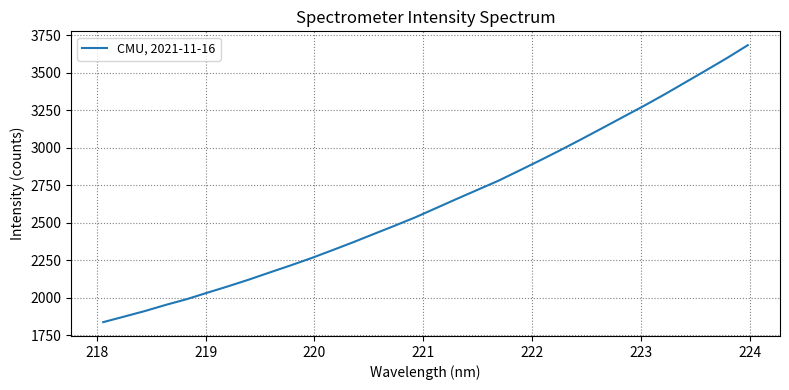

Count the number of categories in the chart.

32